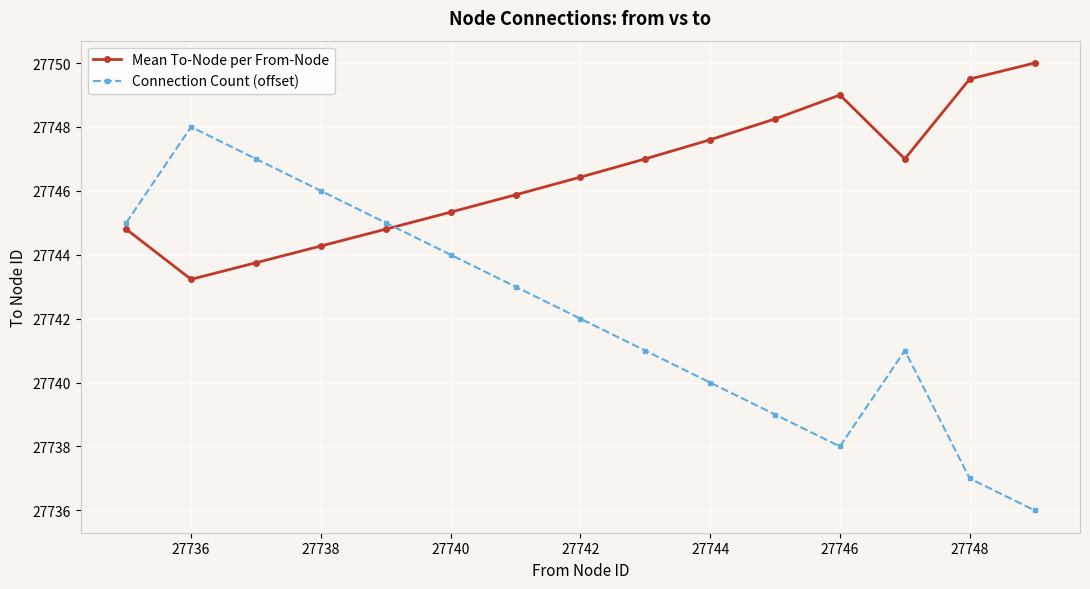

What is the value of the Mean To-Node per From-Node point at the 10th from the left?

27747.6